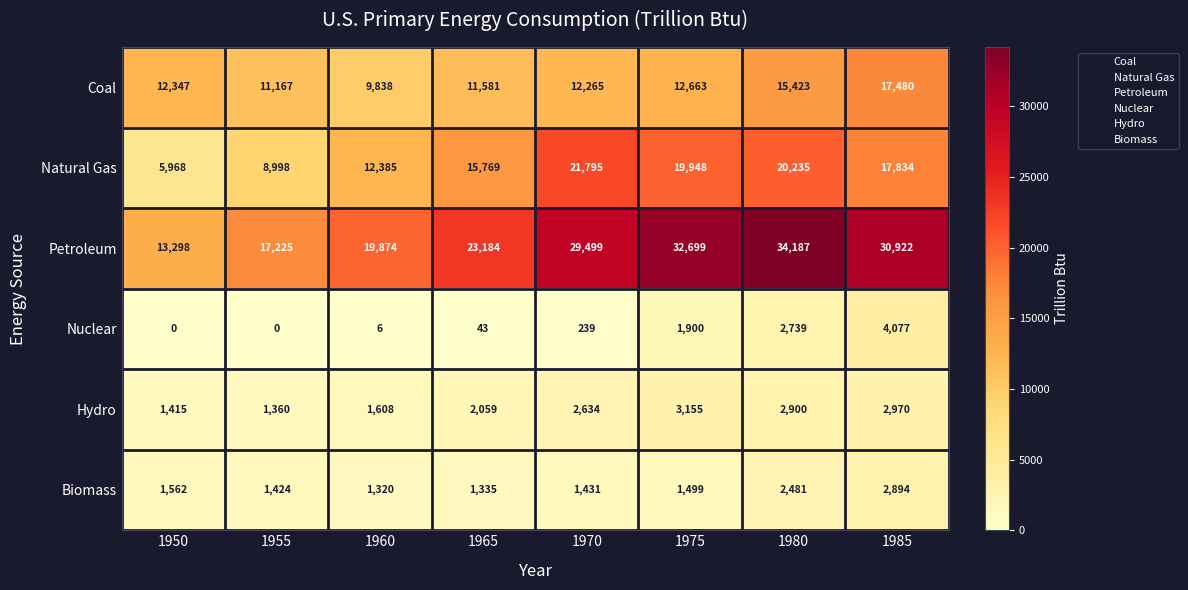

How many categories are shown in the chart?

8